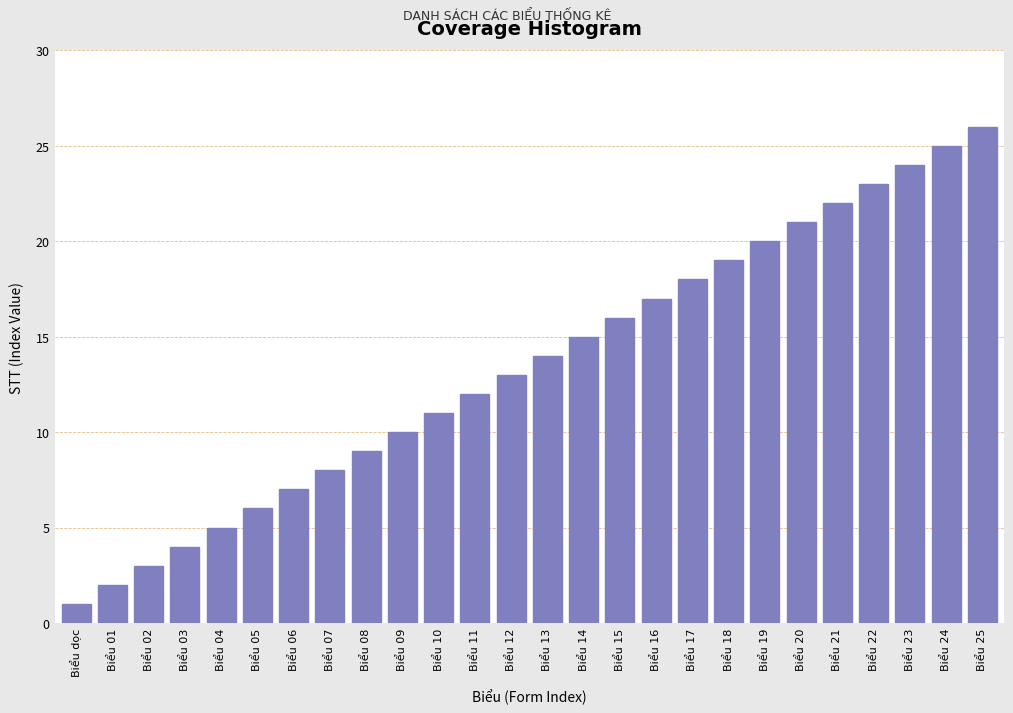

Which category has the highest value across all series?

Biểu 25